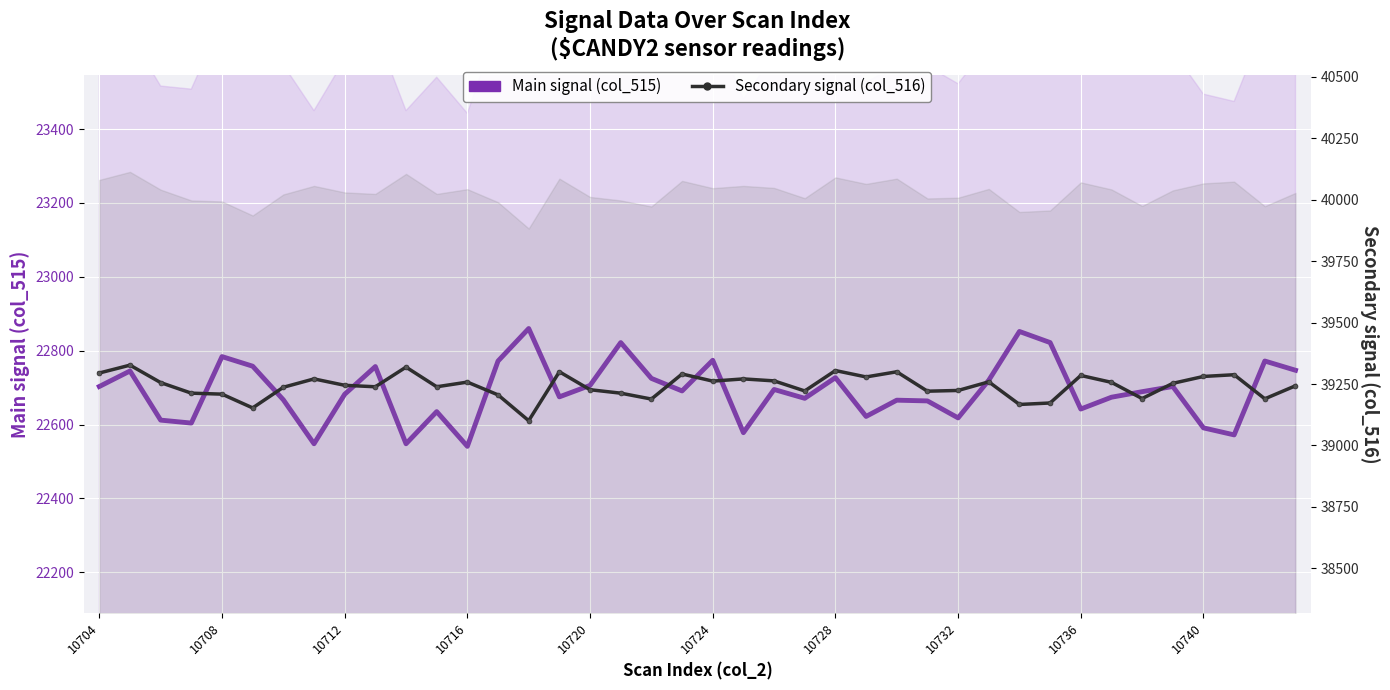

What is the smallest value displayed?

22541